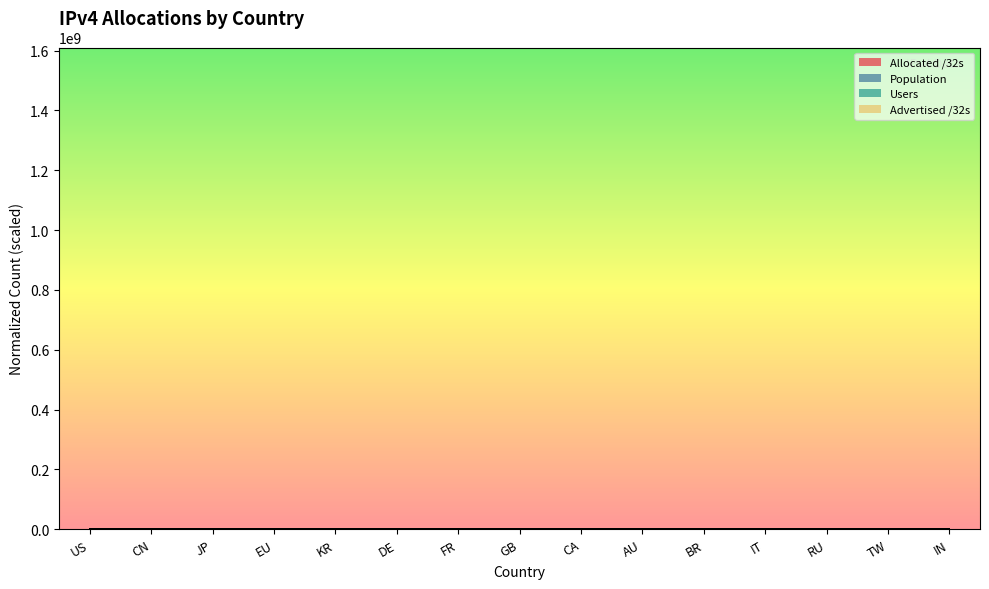

At which category does Users reach its first local valley?

EU